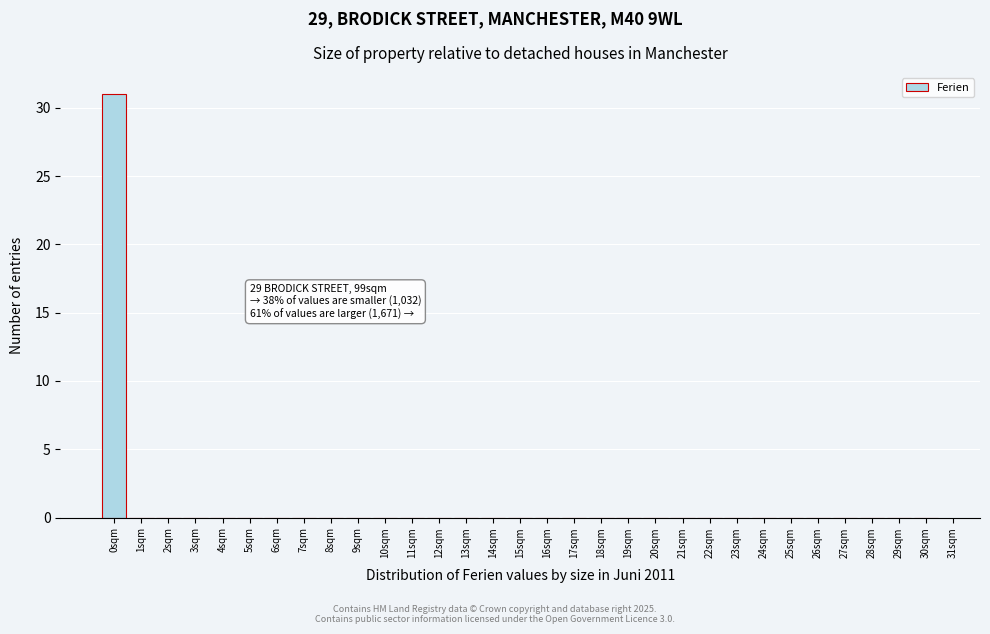

What is the change in value from 0sqm to 28sqm?

-31